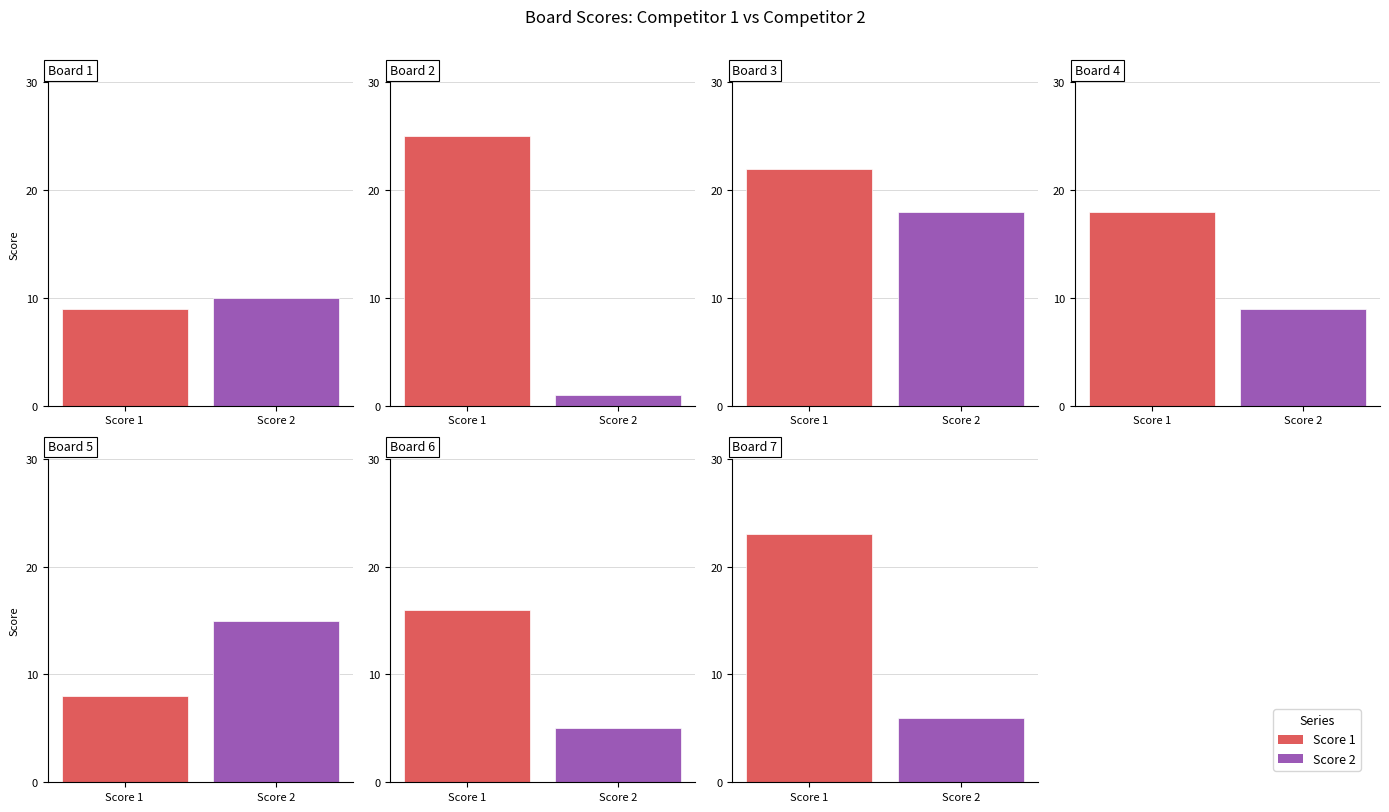

At which label does Score 2 reach its minimum?

2